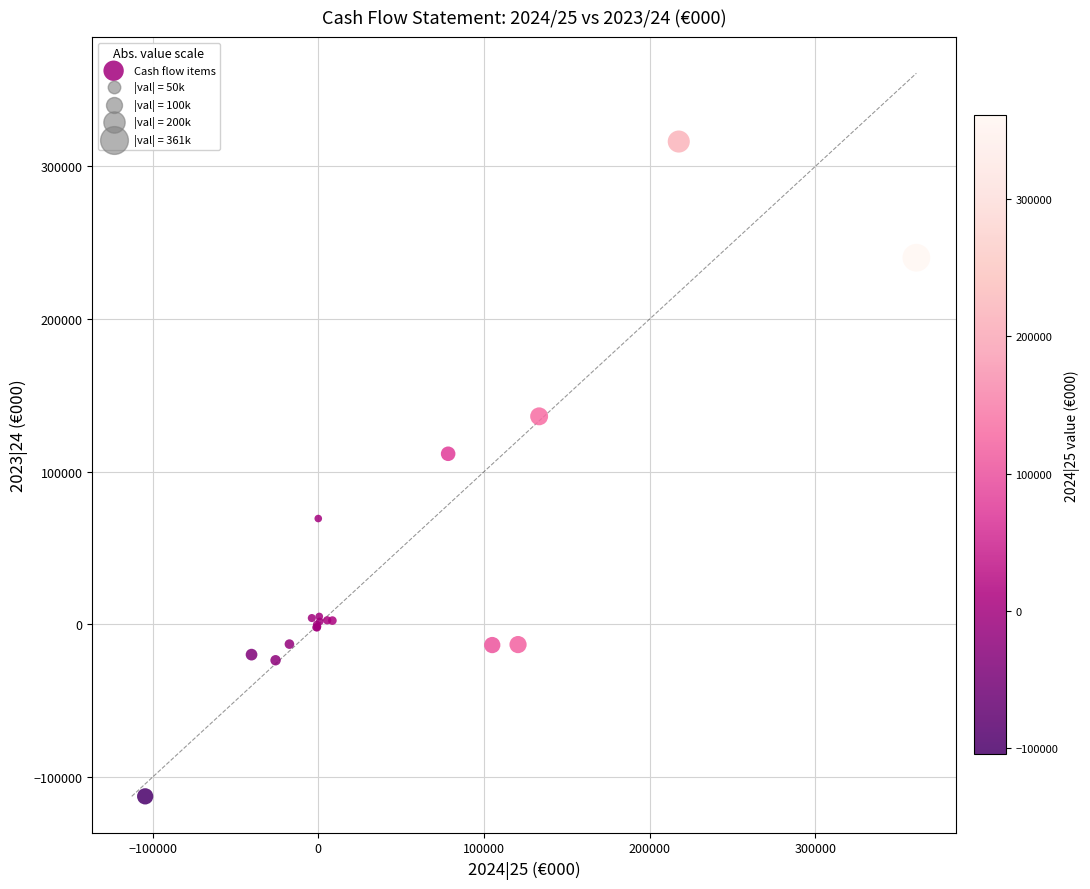

What Y value in the scatter plot is closest to 101842?

111784